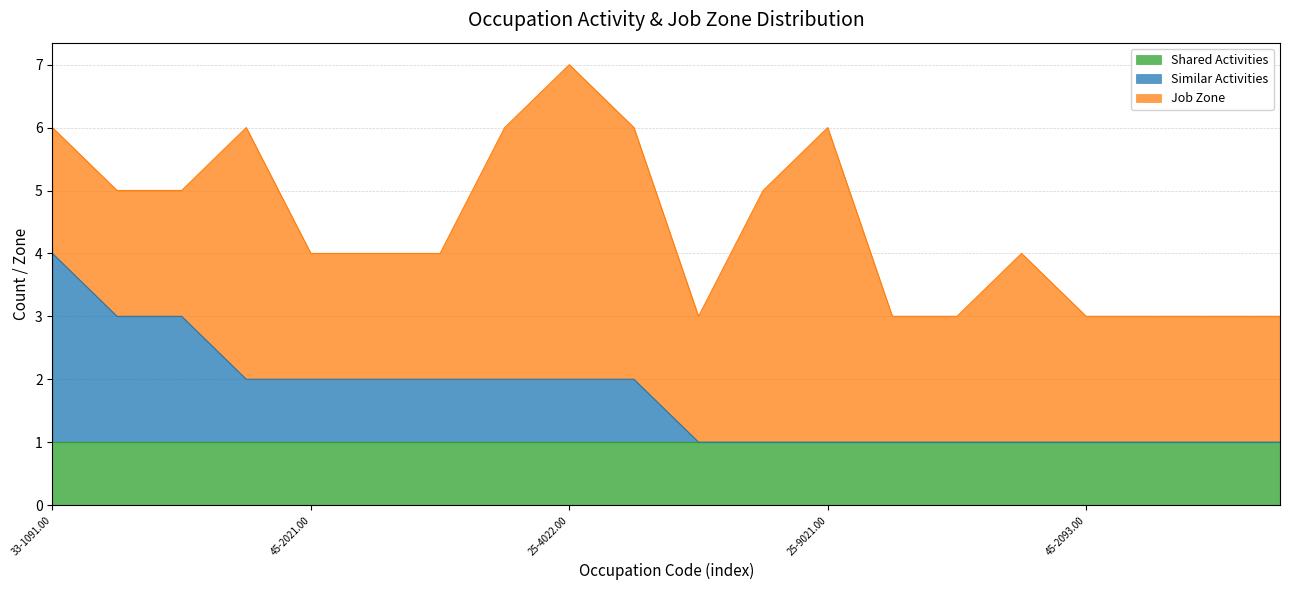

What is the sum of the Job Zone values at 25-4013.00 and 43-9021.00?

6